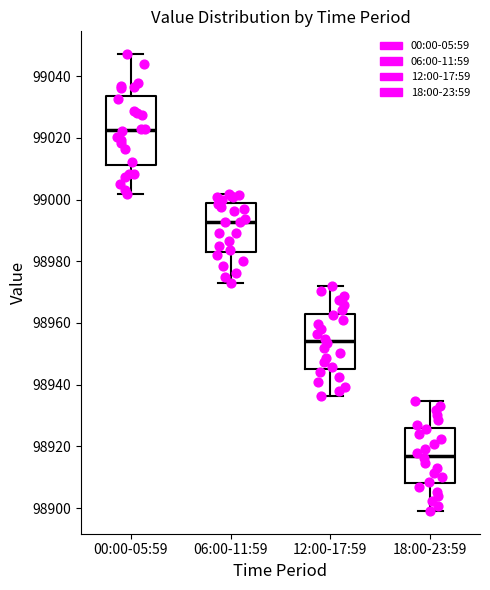

Comparing the boxes themselves (not the whiskers), which one is the tallest?

00:00-05:59